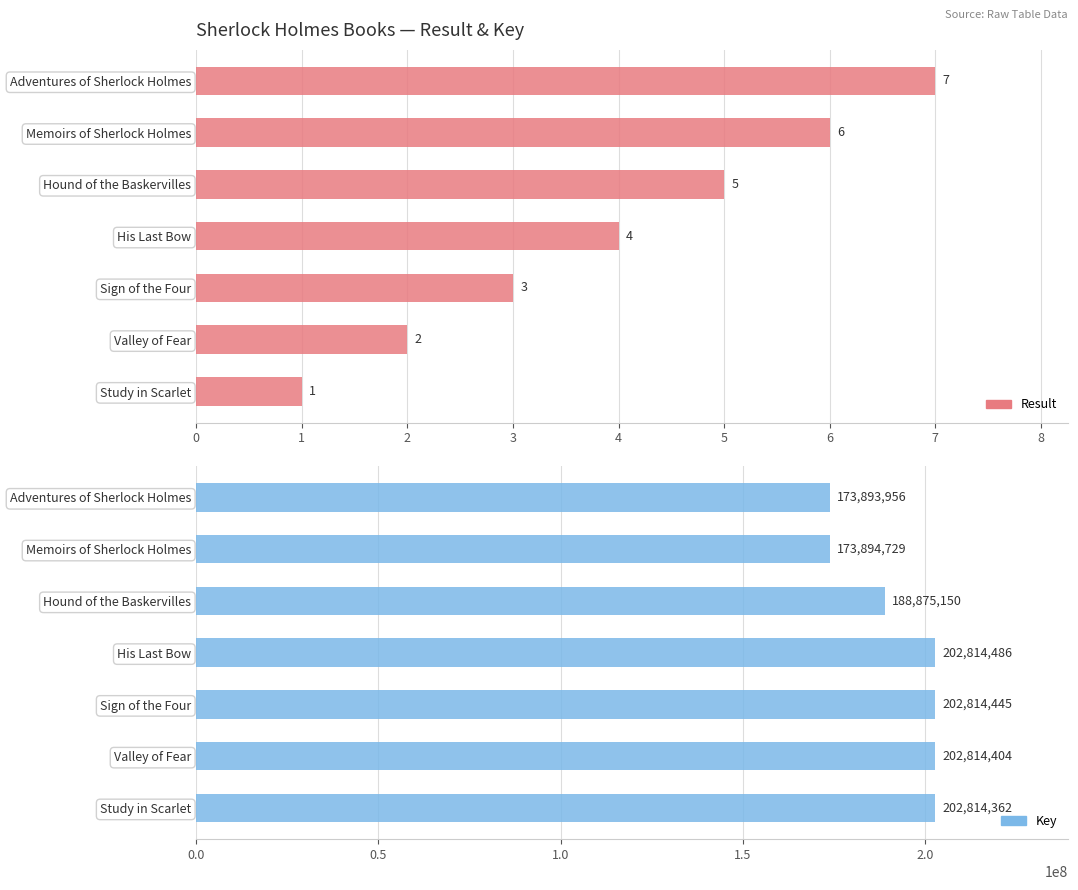

What is the average value of the Key series?

192560219